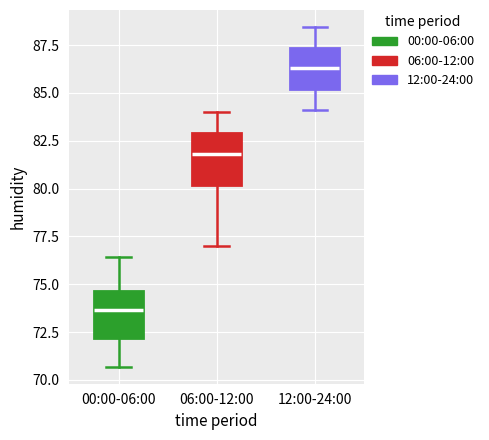

Where is the lower edge of the box for 12:00-24:00 on the y-axis? The values are not printed on the chart, so give them approximately, as read against the axis.

85.0